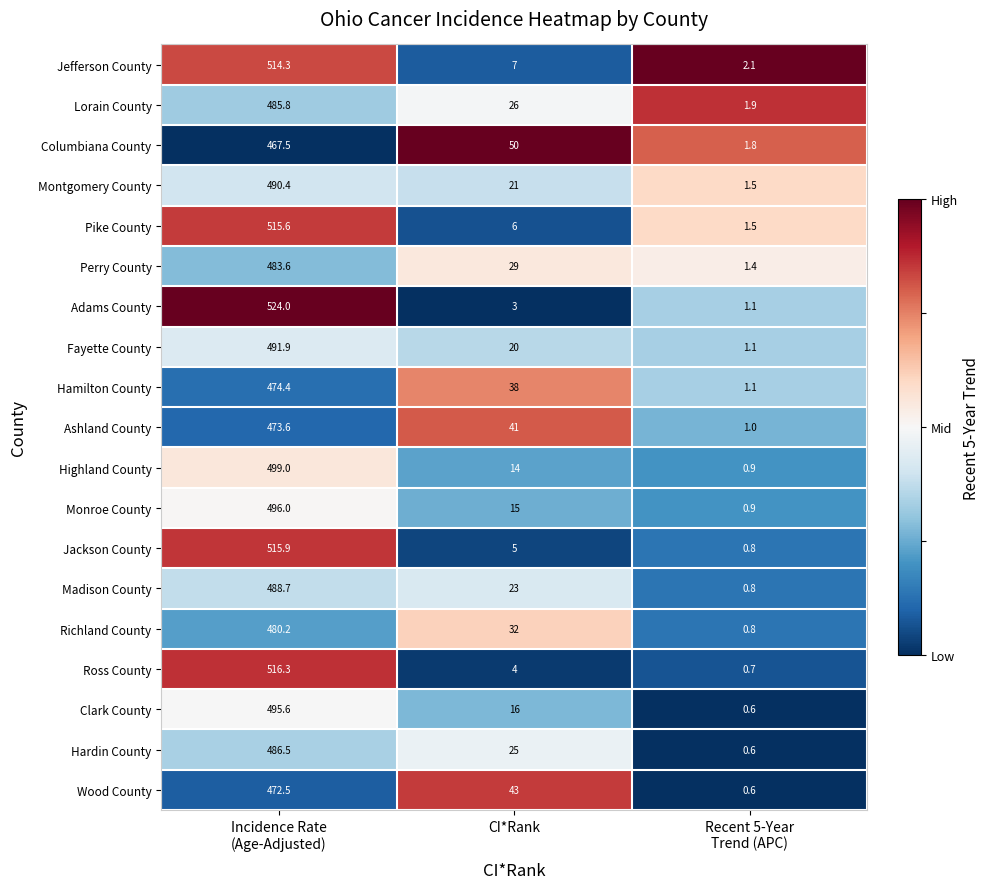

What is the difference between the highest and lowest values at CI*Rank?

47.0